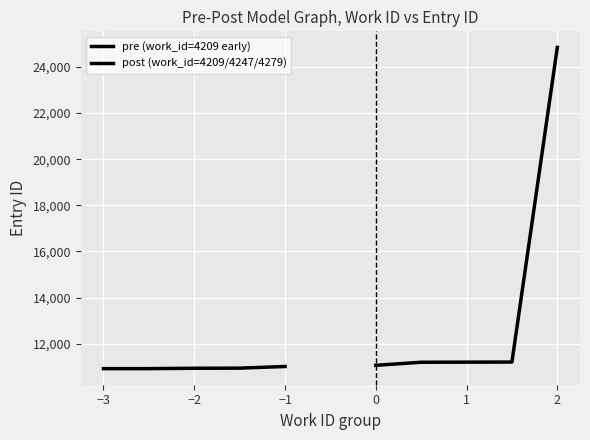

Rank the series by their maximum value, from lowest to highest.

pre (work_id=4209 early), post (work_id=4209/4247/4279)